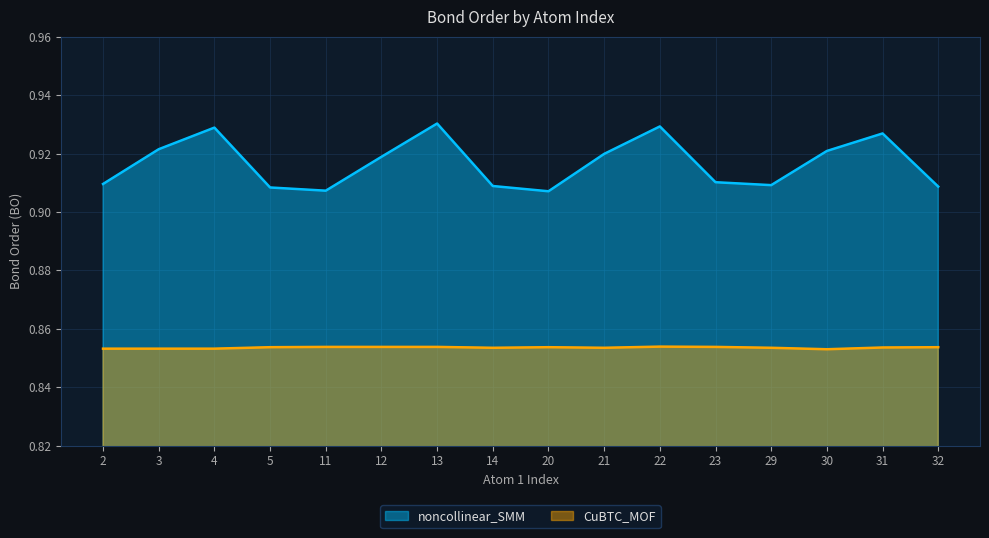

What is the value of the noncollinear_SMM point at the 7th from the left?

0.9